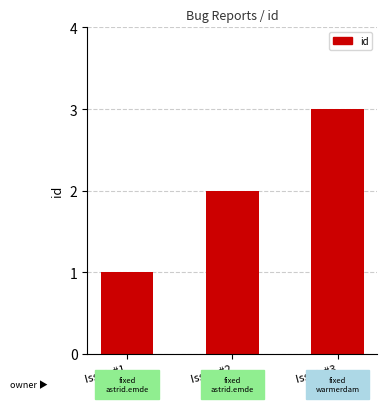

At which label is the value closest to 2?

Issue #2